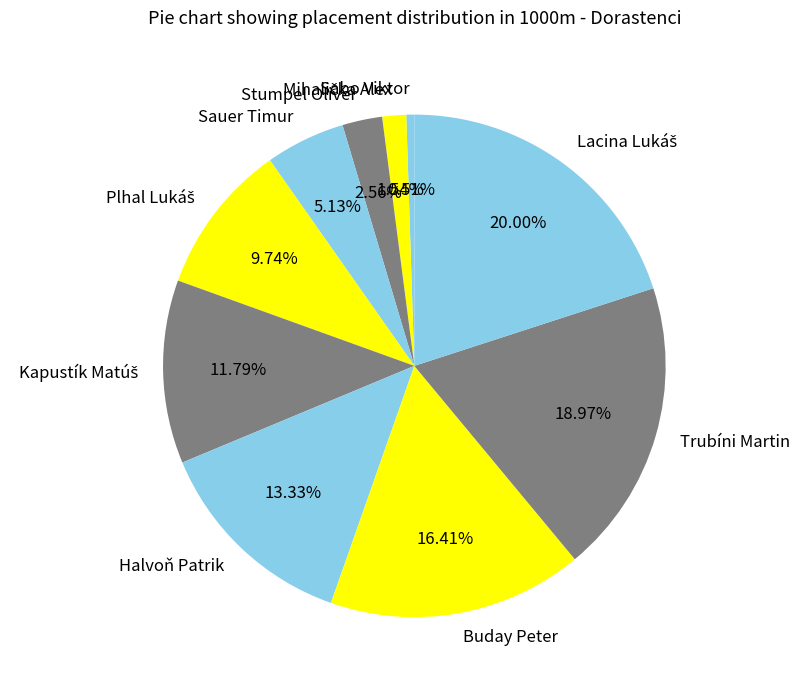

What is the smallest slice in the pie chart?

Sabo Viktor